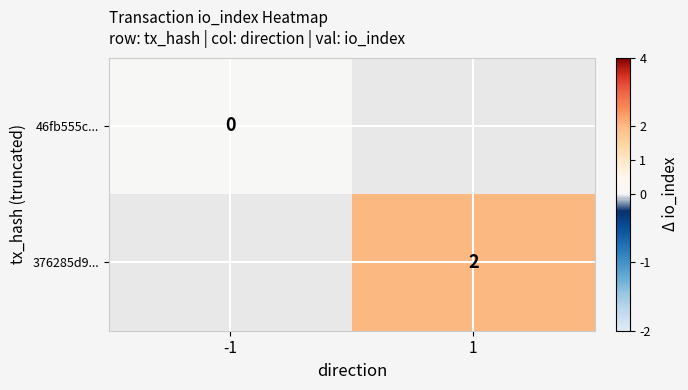

How many categories are shown in the chart?

2